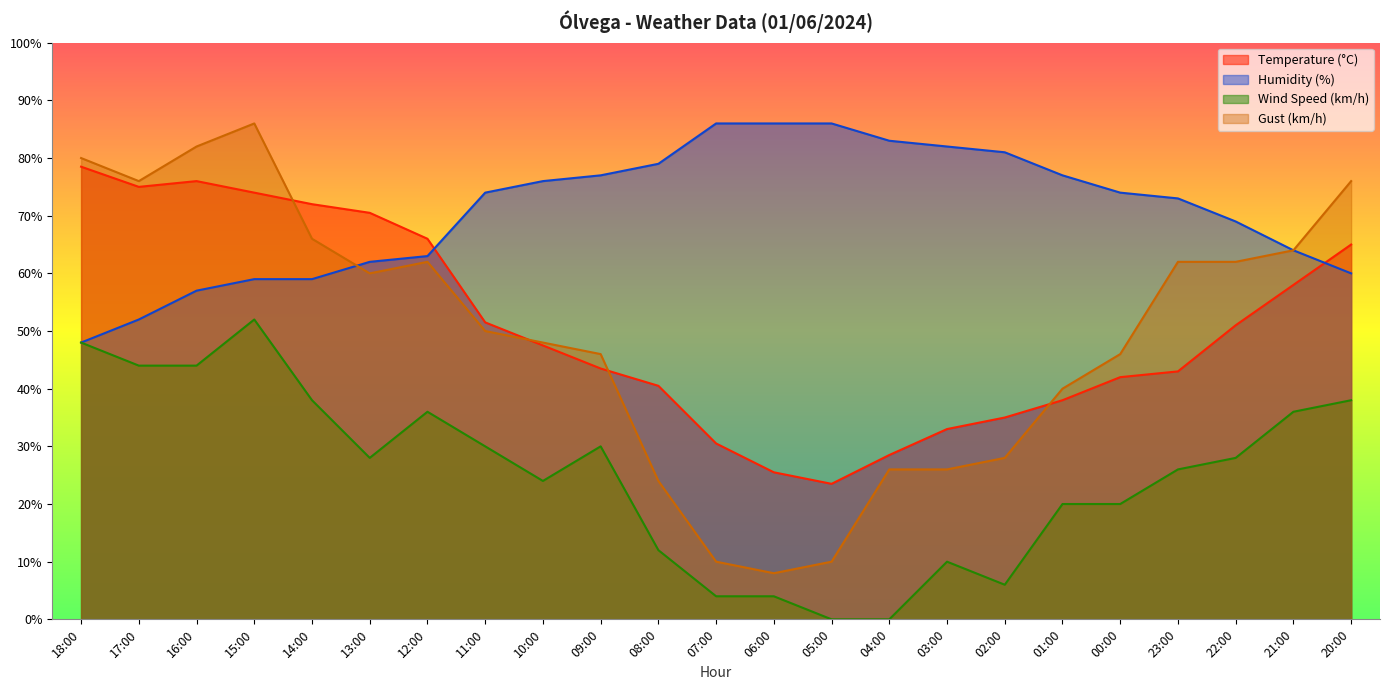

At which category is the sum across all series the highest?

15:00